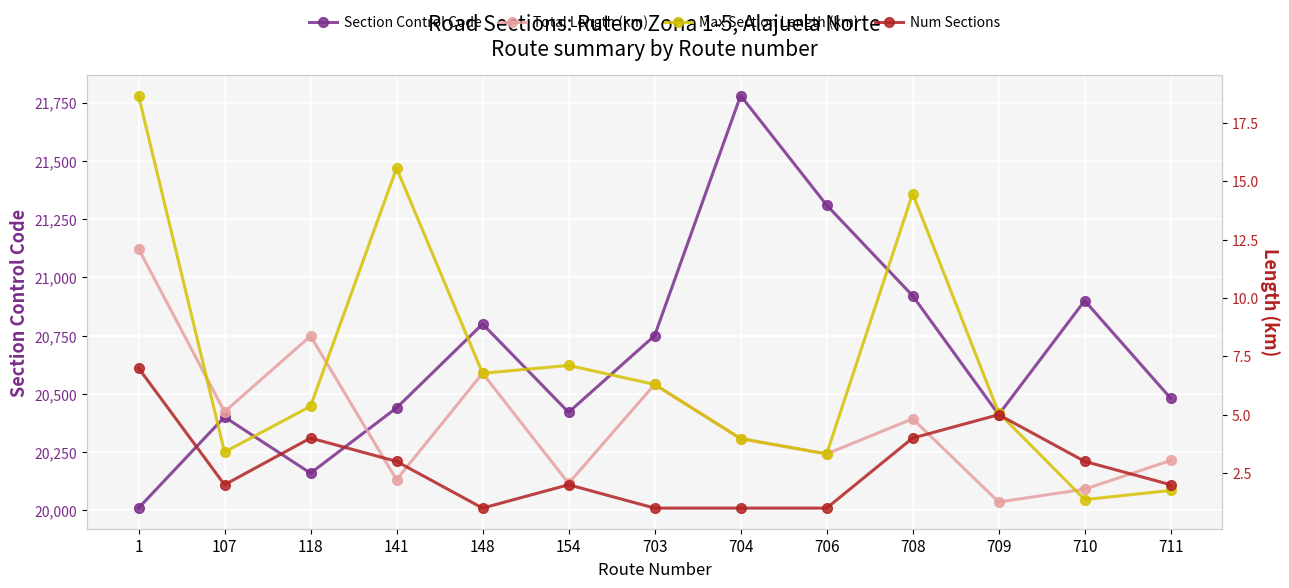

What is the spread (max minus min) of values at 148?

20799.0